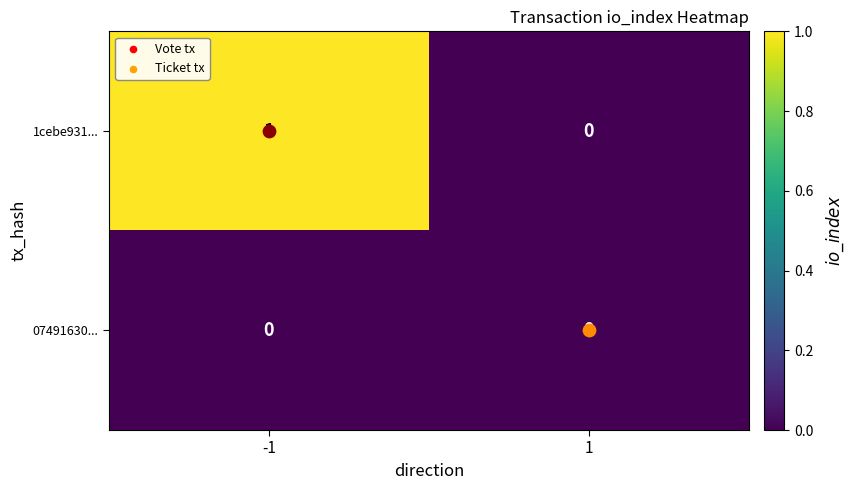

Which series has the largest total across all categories?

1cebe931...